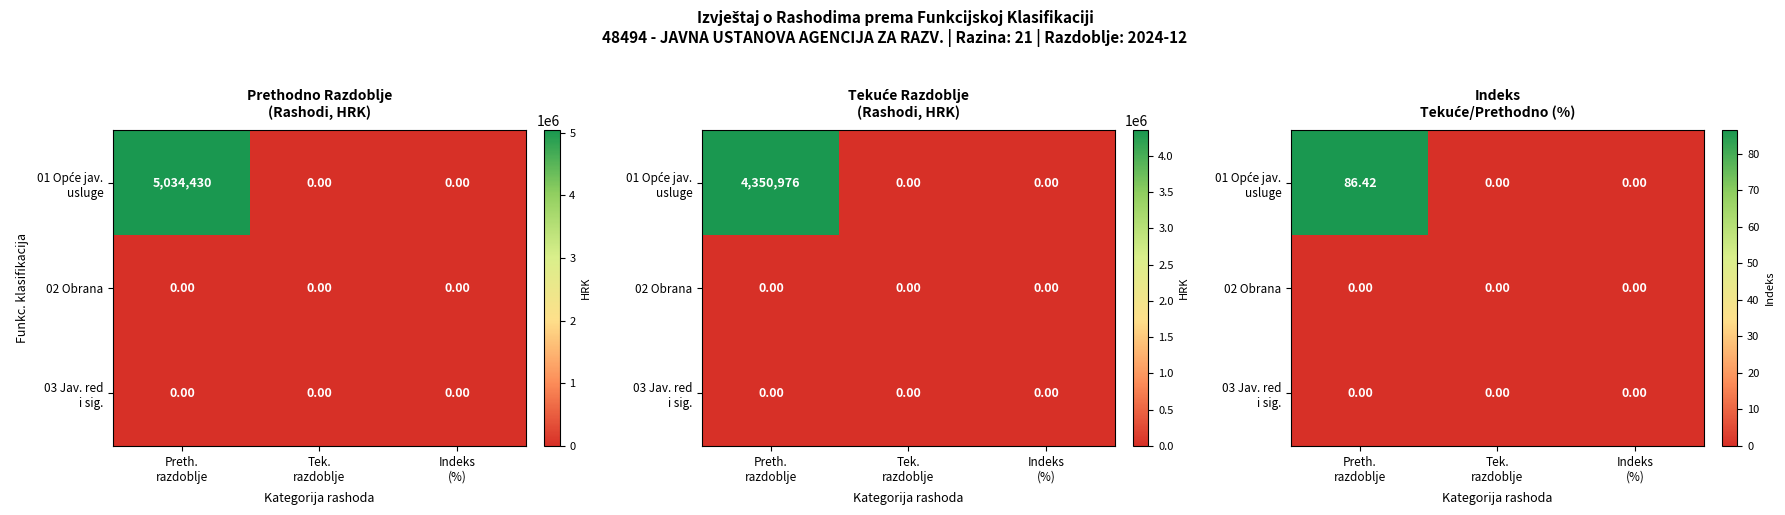

Between Tek.
razdoblje and Indeks
(%), which is larger?

Tek.
razdoblje